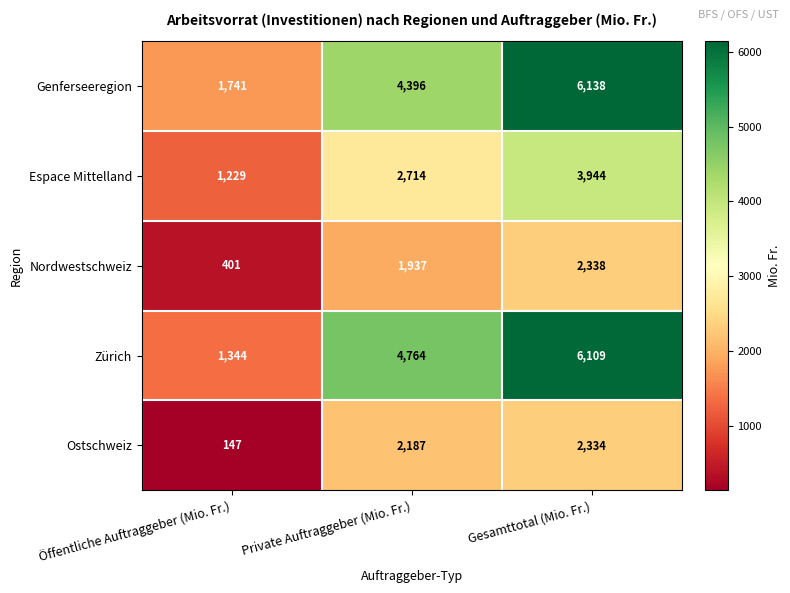

Rank the series at Gesamttotal (Mio. Fr.) from highest to lowest value.

Genferseeregion, Zürich, Espace Mittelland, Nordwestschweiz, Ostschweiz